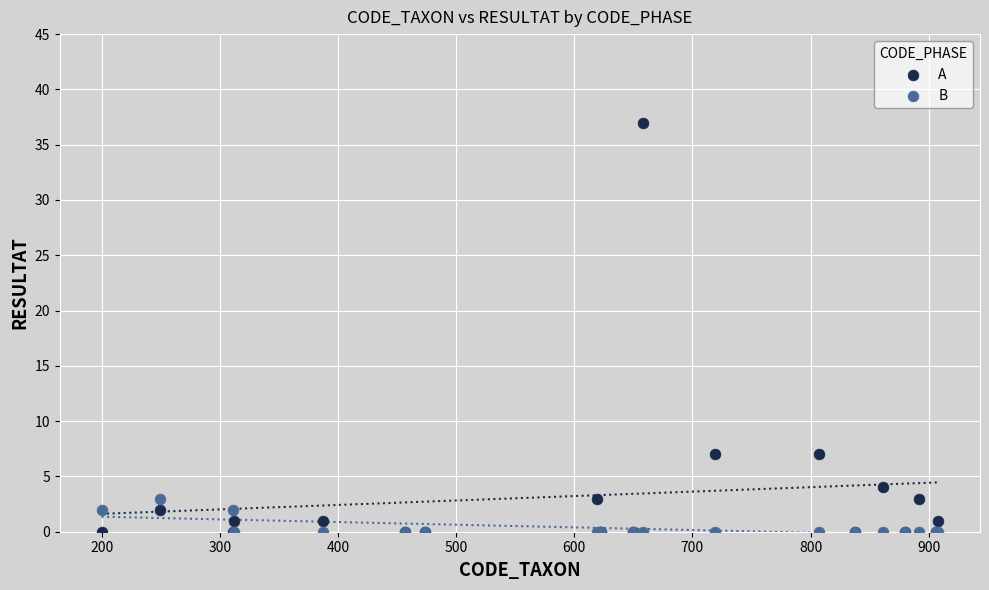

What are all the series names shown in the legend?

A, B